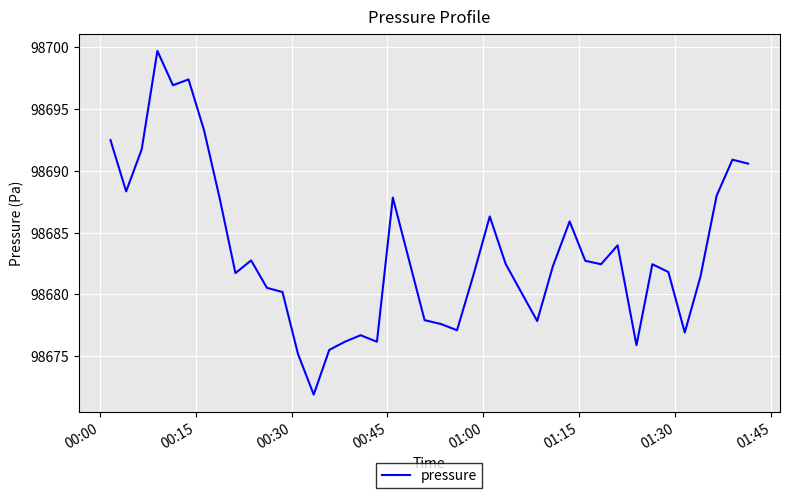

What is the smallest value displayed?

98671.9